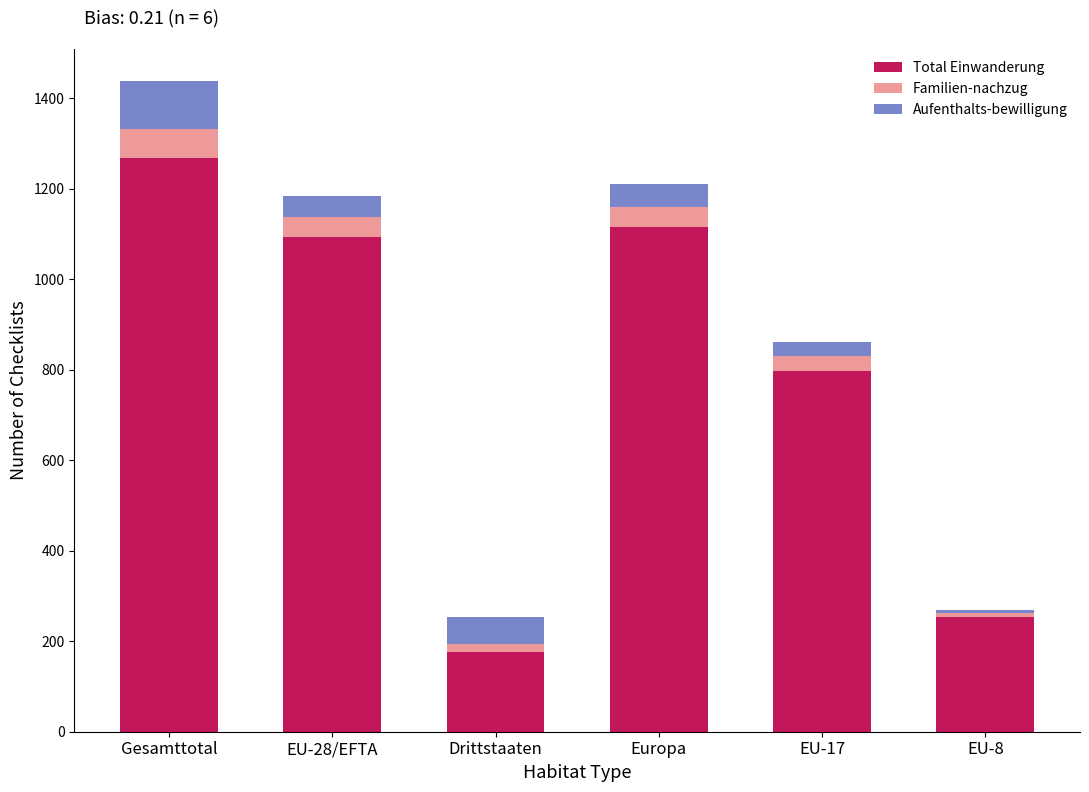

The value of Total Einwanderung at EU-8 is 59. True or false?

False